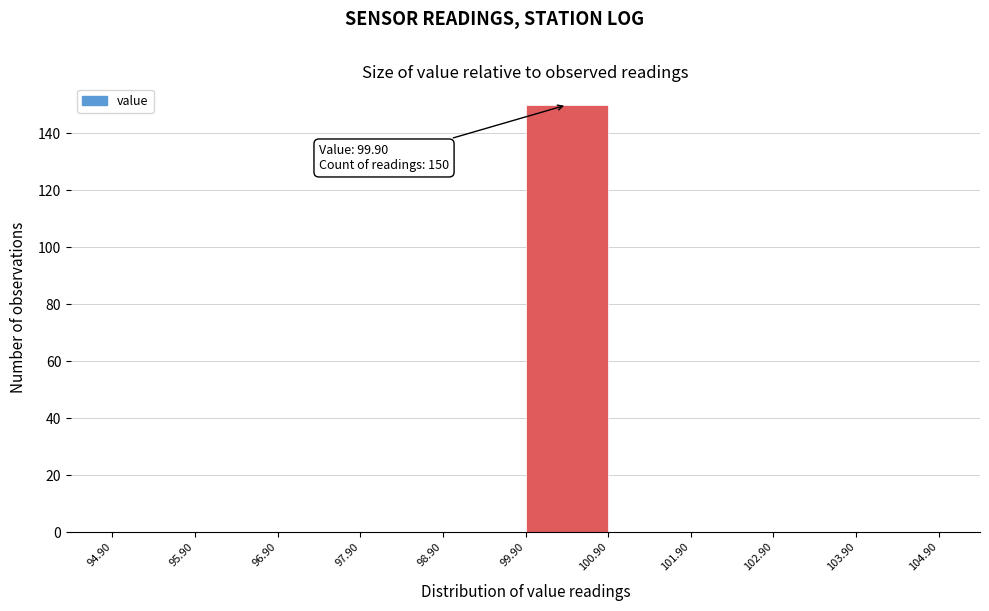

Over which range of the x-axis is the bar tallest?

99.90 to 100.90